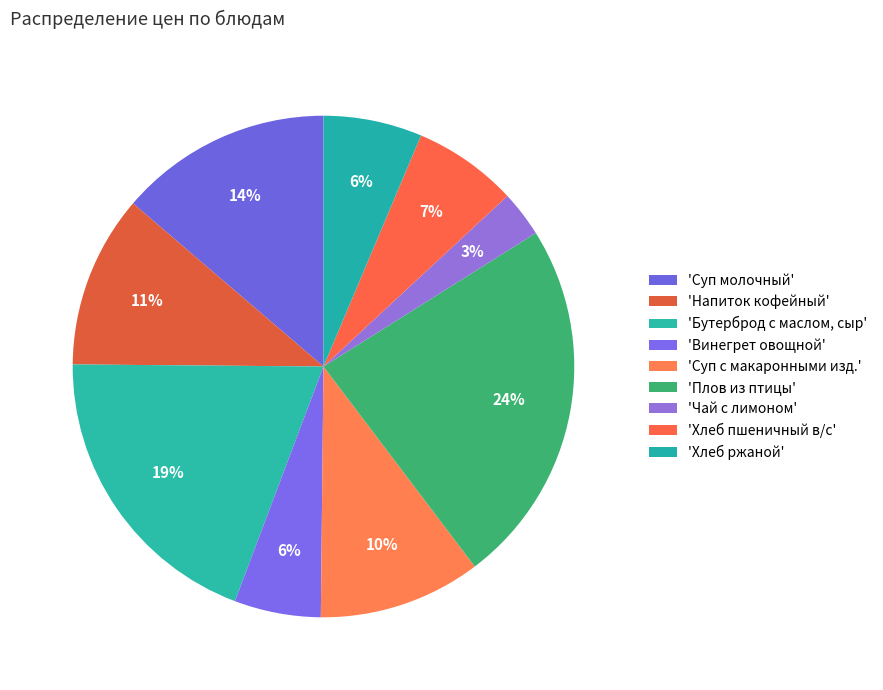

Rank the categories by value from highest to lowest.

Плов из птицы, Бутерброд с маслом, сыр, Суп молочный с макаронными изделиями, Напиток кофейный, Суп с макаронными изд. и картофелем, Хлеб пшеничный в/с, Хлеб ржаной, Винегрет овощной, Чай с лимоном